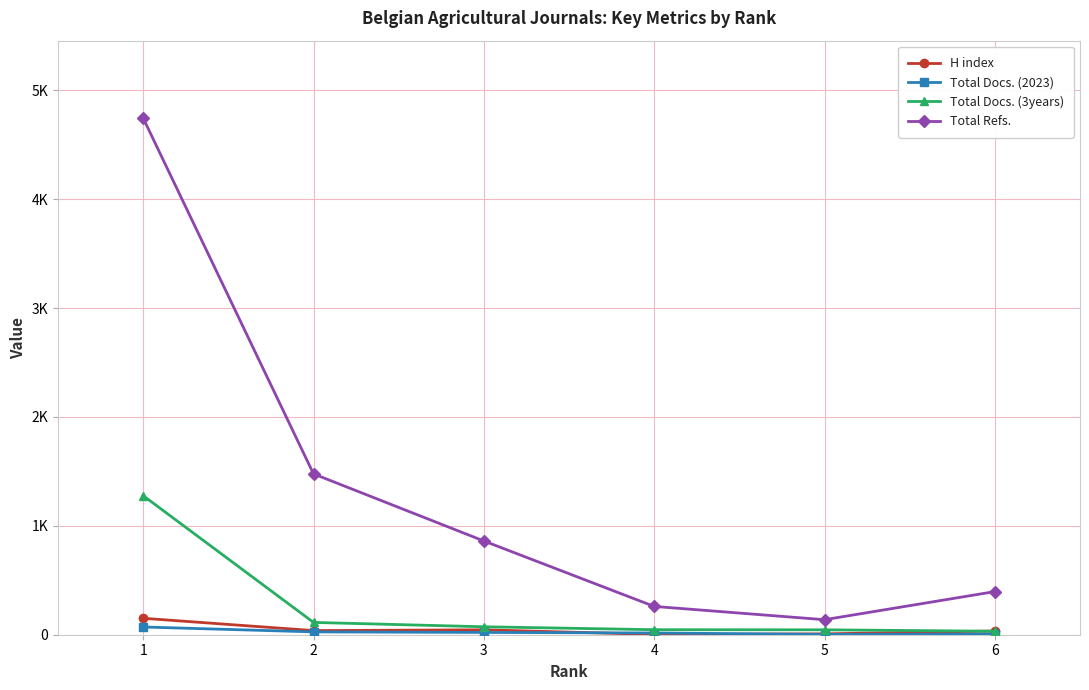

What are all the series names shown in the legend?

H index, Total Docs. (2023), Total Docs. (3years), Total Refs.